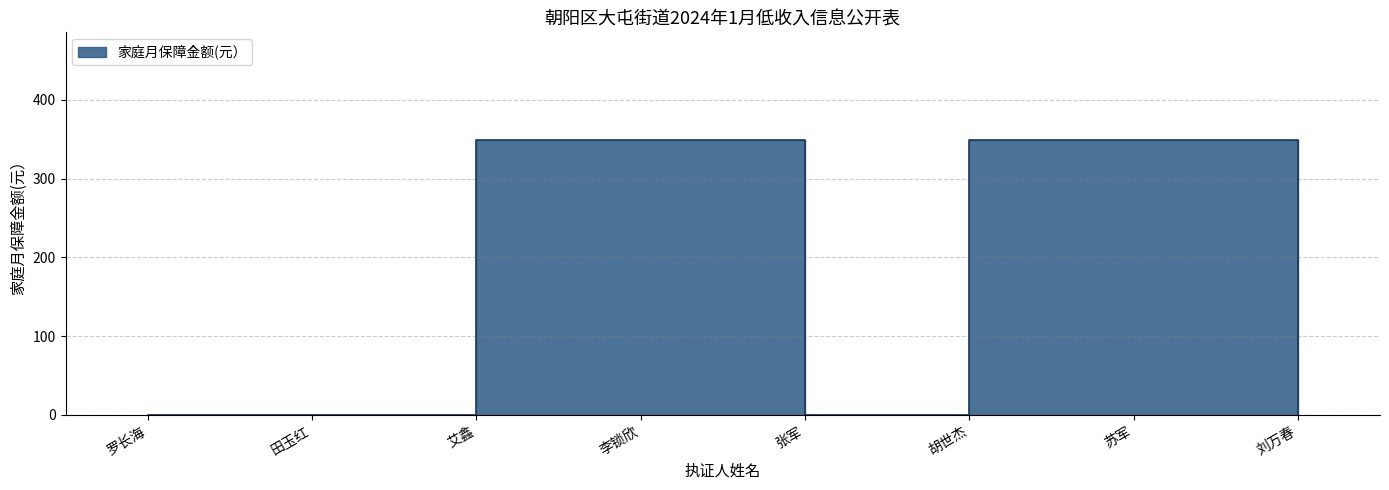

Where is the first local minimum?

张军